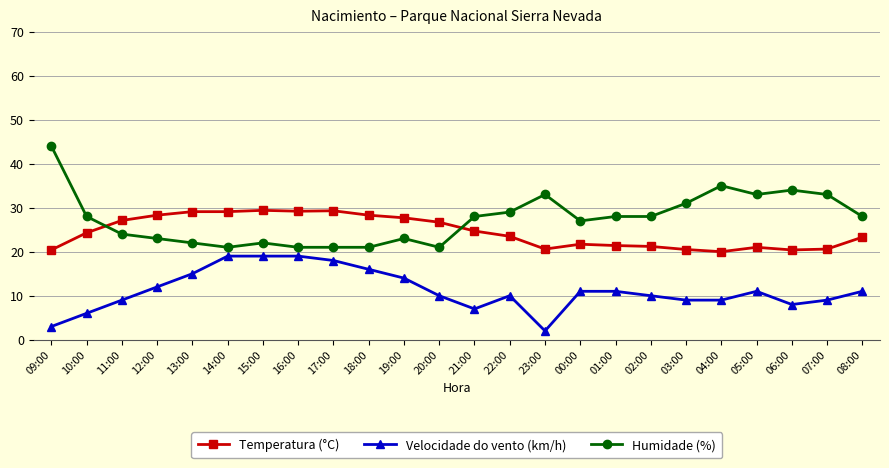

The value of Temperatura (°C) at 17:00 is 16.2. True or false?

False